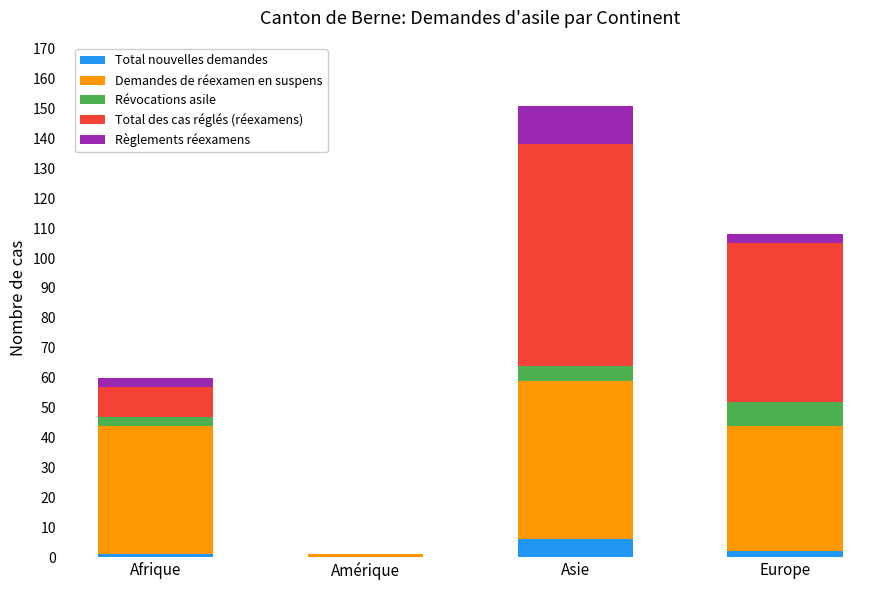

At which label does Total nouvelles demandes reach its peak?

Asie